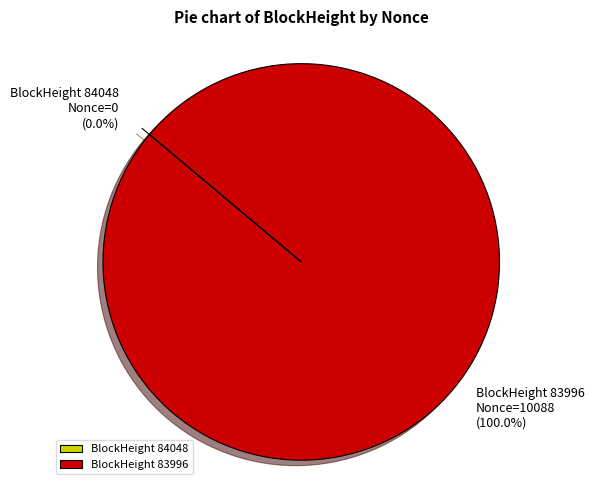

How many segments does this pie chart have?

2